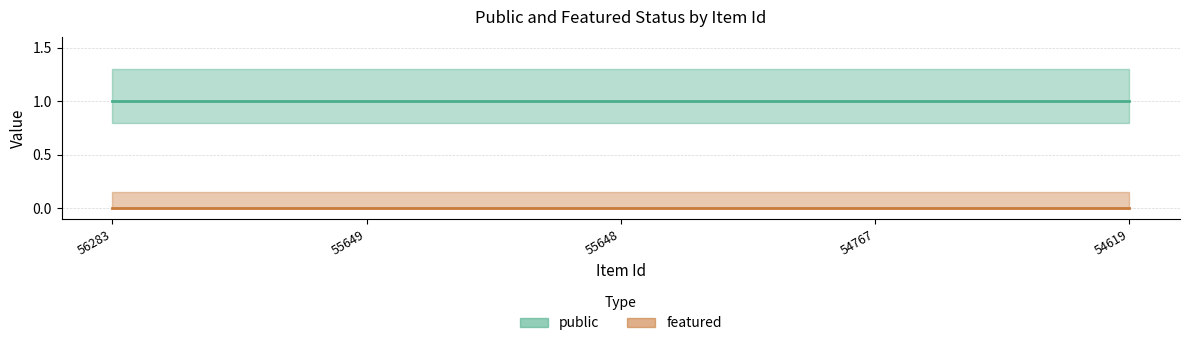

Reading left to right, what are all the values shown in this chart?

public: 56283=1	55649=1	55648=1	54767=1	54619=1
featured: 56283=0	55649=0	55648=0	54767=0	54619=0